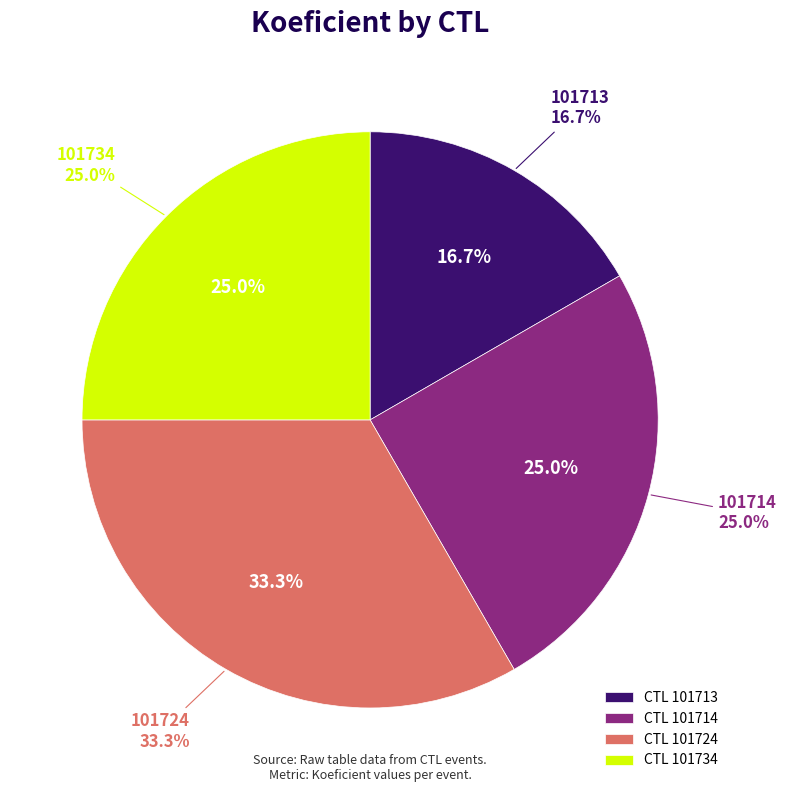

How many slices are in this pie chart?

4